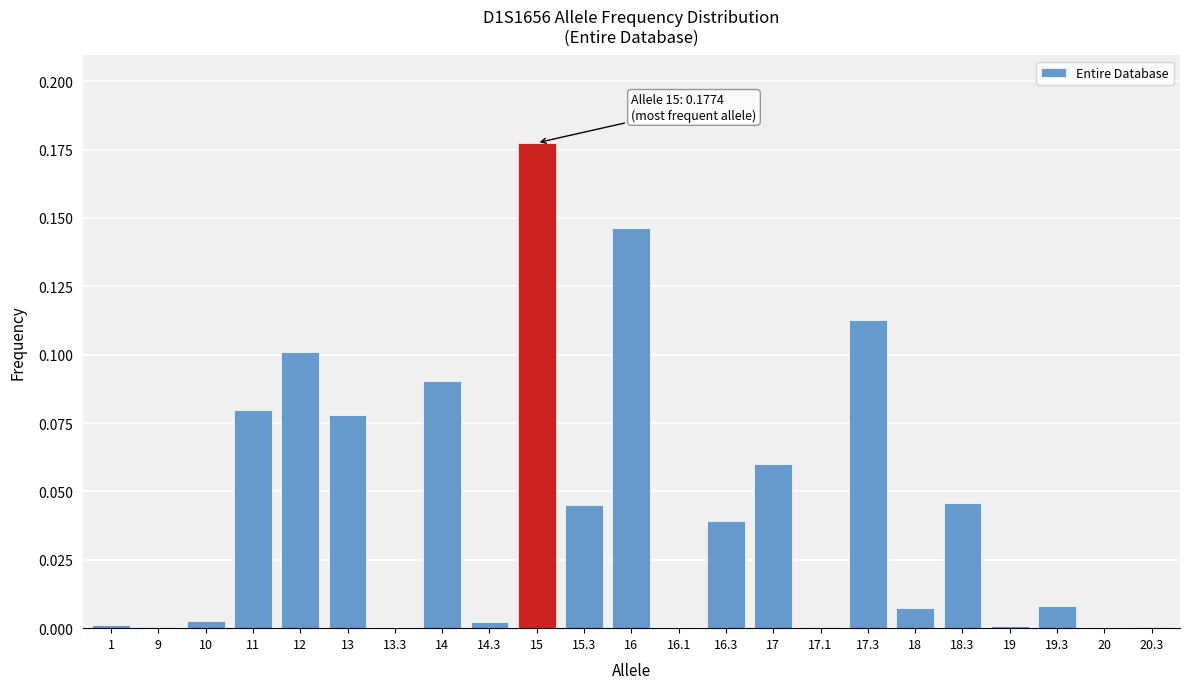

True or false: the data shows 0.1 at 17.

True